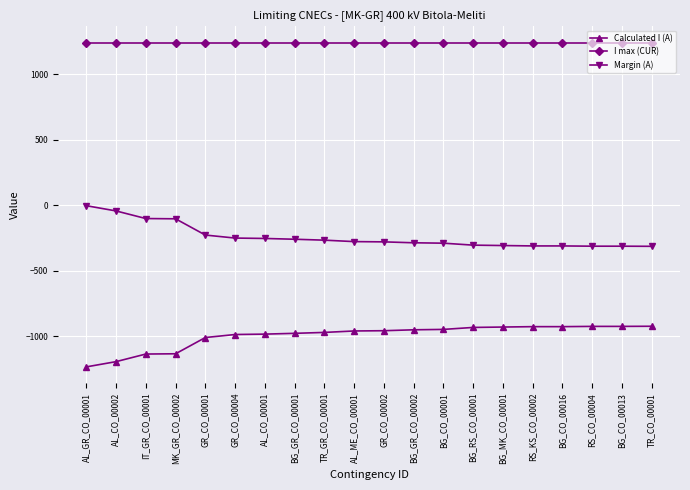

Rank the series at IT_GR_CO_00001 from lowest to highest value.

Calculated I (A), Margin (A), I max (CUR)